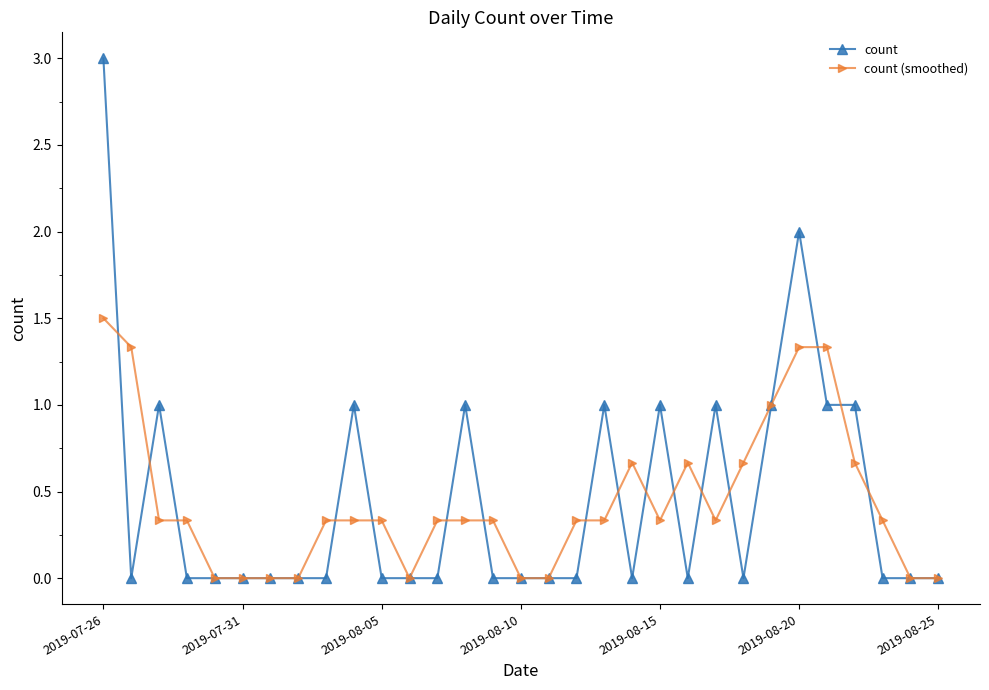

How many distinct data groups are displayed?

2